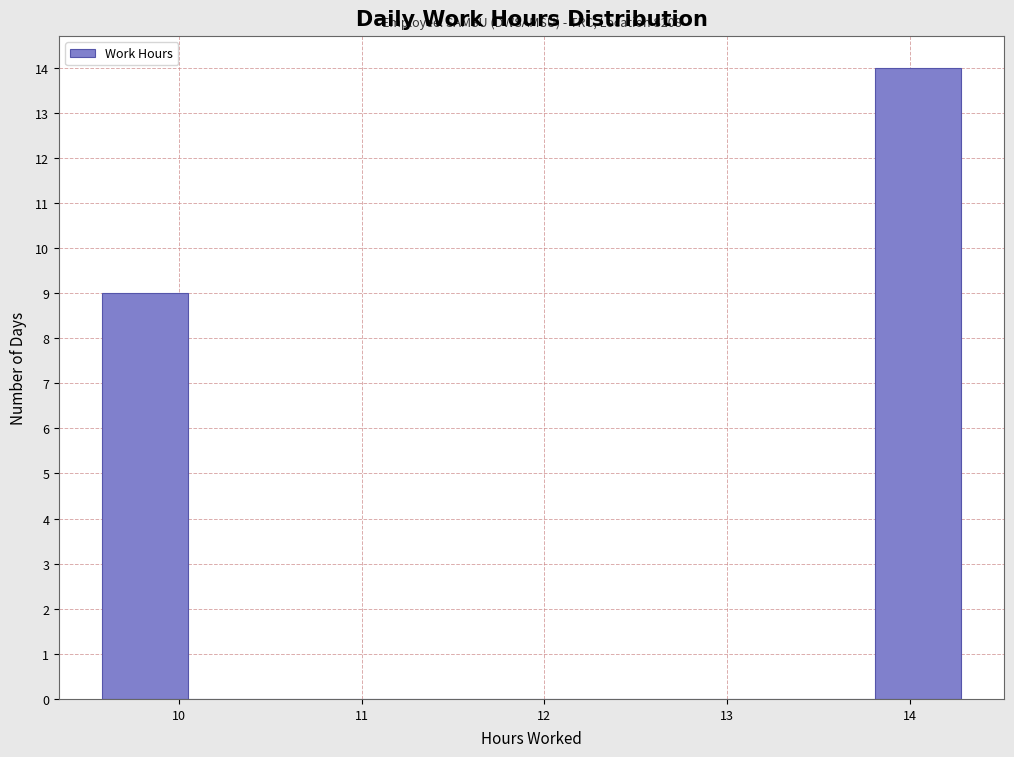

Over which range of the x-axis is the bar tallest?

13.81 to 14.28